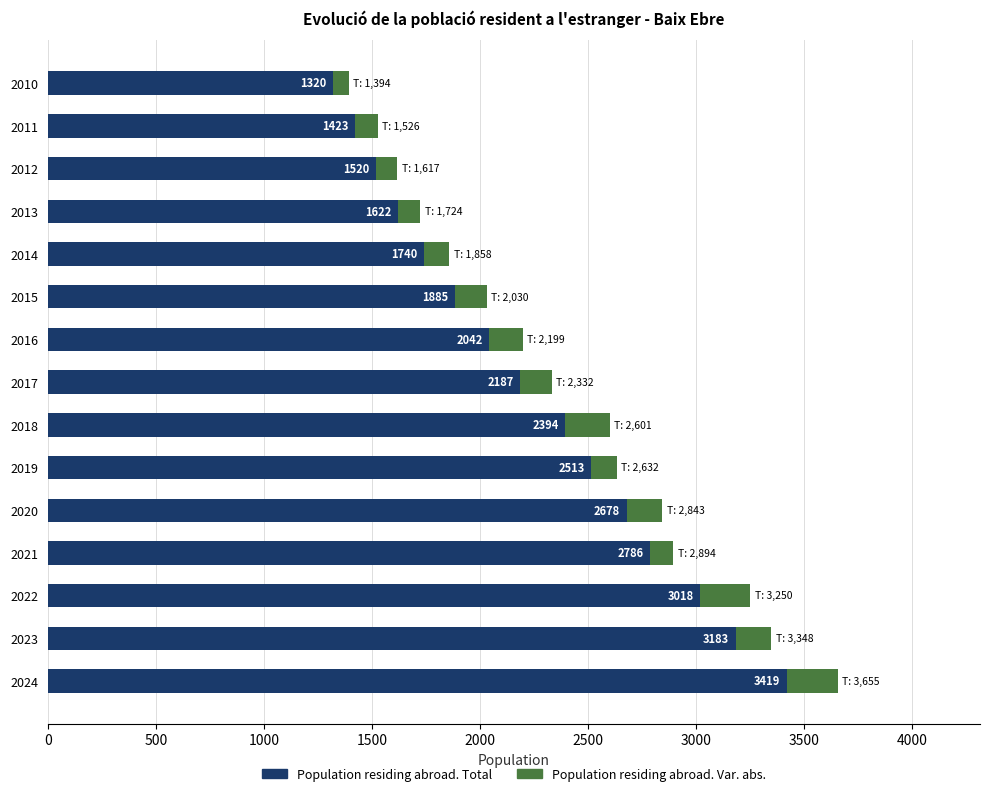

Which category has the lowest value in the Population residing abroad. Total series?

2010